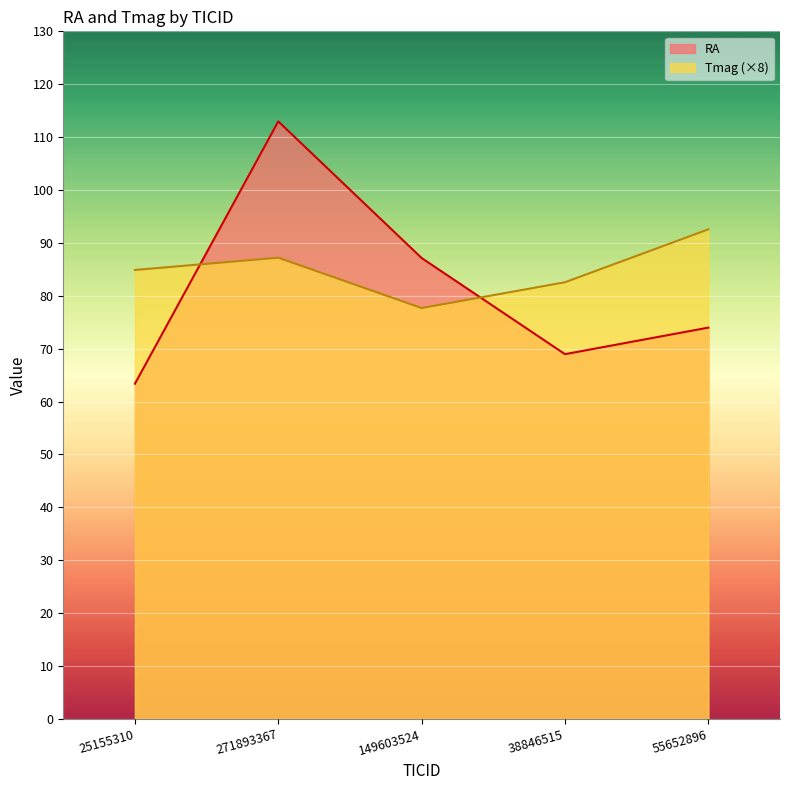

Where do RA and Tmag first cross each other?

25155310 and 271893367